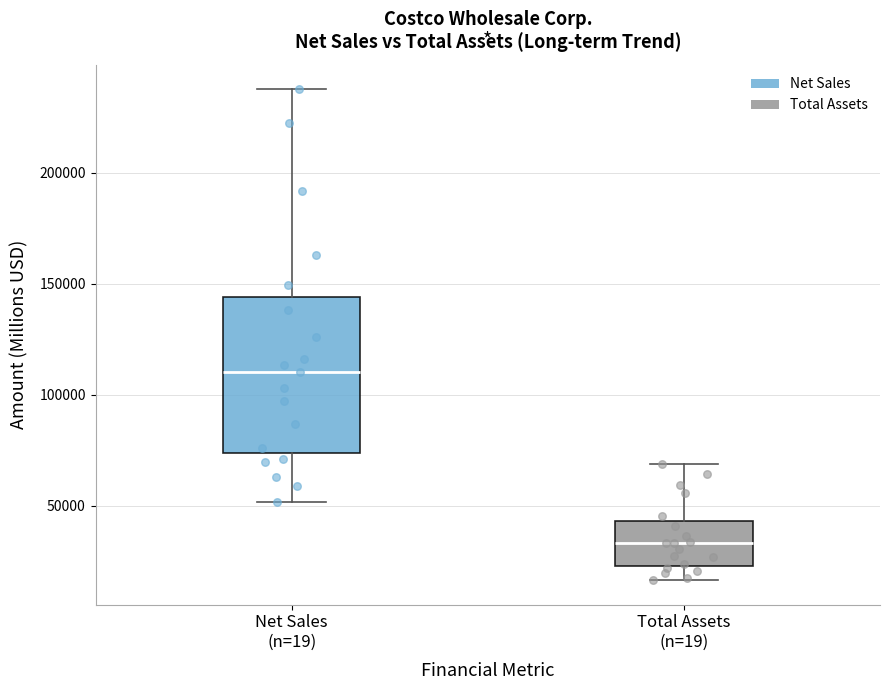

Which box is the tallest, from its lower edge to its upper edge?

Net Sales (n=19)